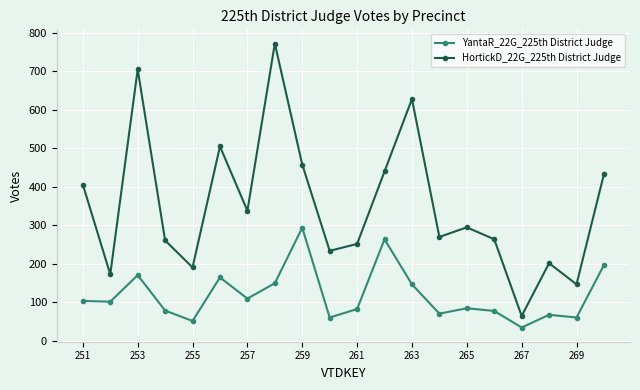

What is the difference between the second highest and second lowest values in the YantaR_22G_225th District Judge series?

212